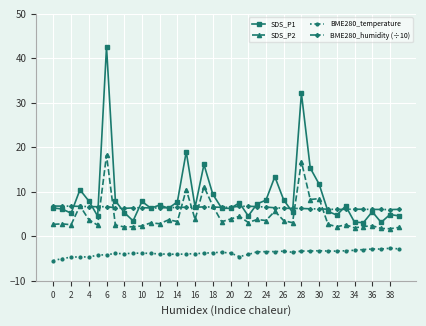

Which series has the largest range (max minus min)?

SDS_P1